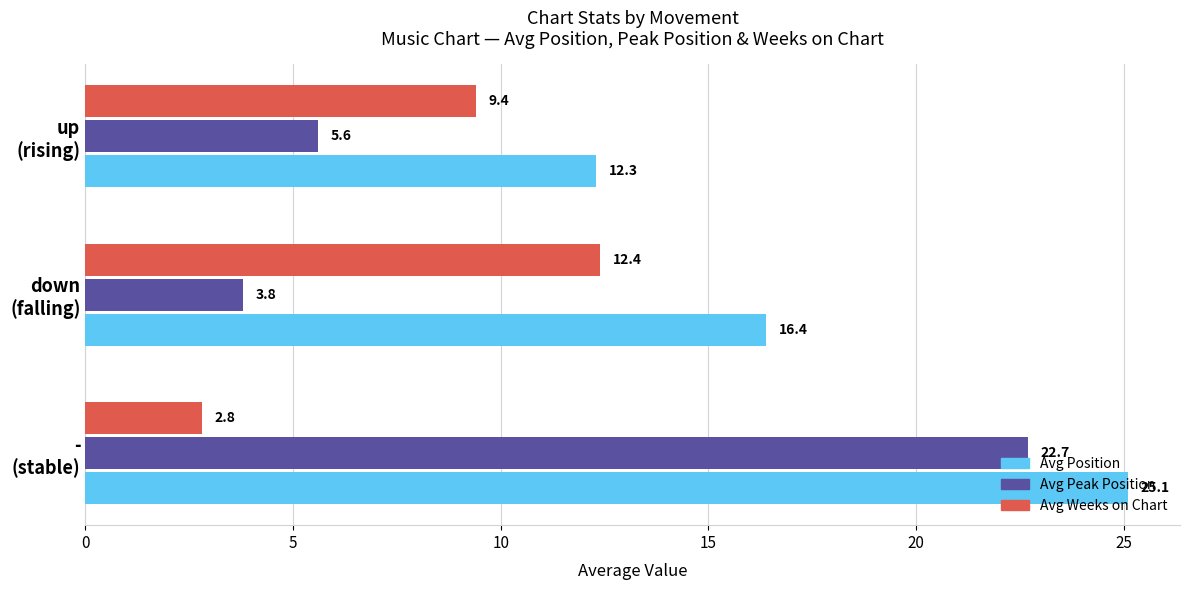

Which series has the largest range (max minus min)?

Avg Peak Position